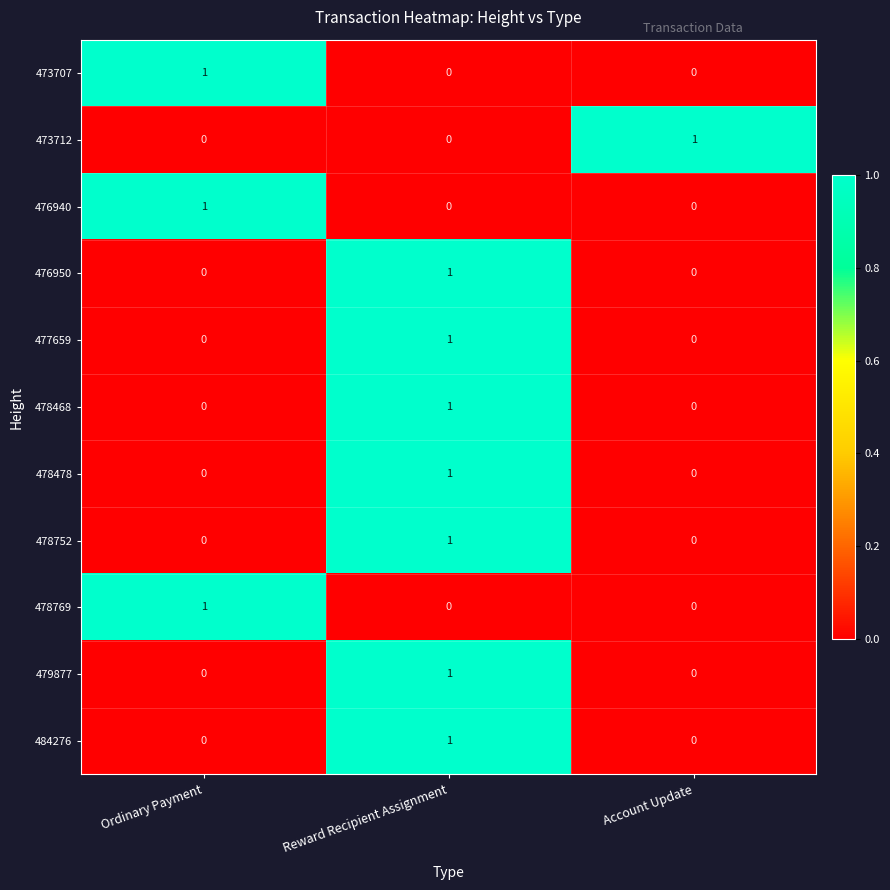

How many 476940 values are between 0 and 1?

3